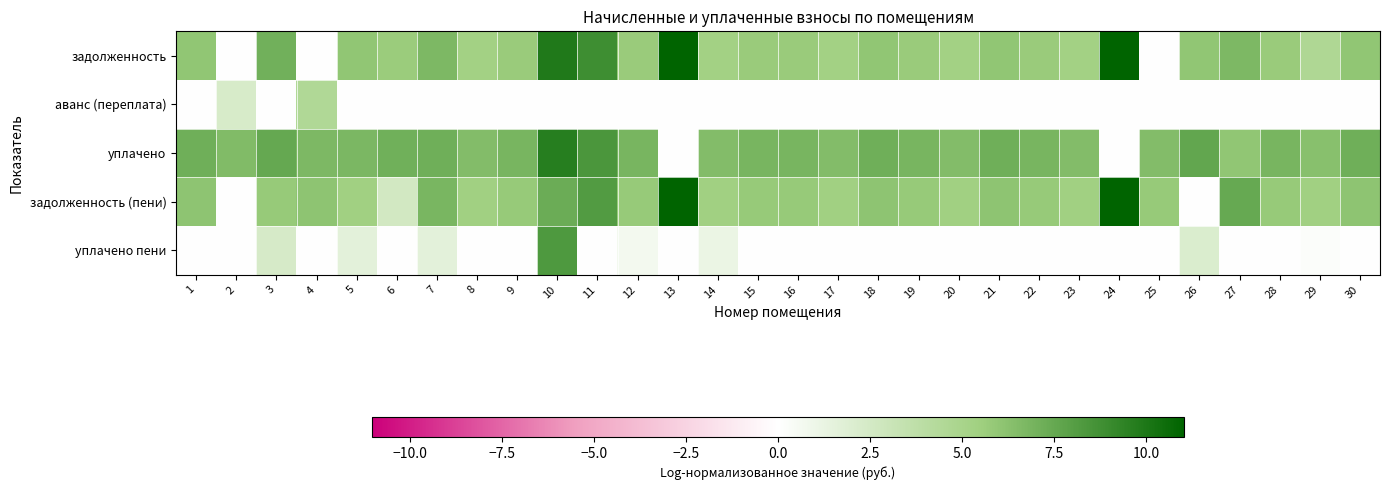

Reading left to right, list all the values displayed in this chart.

задолженность: 1=6.0	2=0.0	3=7.1	4=0.0	5=6.0	6=5.7	7=6.7	8=5.3	9=5.7	10=9.9	11=8.9	12=5.7	13=11.0	14=5.3	15=5.7	16=5.7	17=5.3	18=6.0	19=5.7	20=5.3	21=6.0	22=5.7	23=5.3	24=11.0	25=0.0	26=6.0	27=6.7	28=5.7	29=4.6	30=6.0
аванс (переплата): 1=0.0	2=2.3	3=0.0	4=4.5	5=0.0	6=0.0	7=0.0	8=0.0	9=0.0	10=0.0	11=0.0	12=0.0	13=0.0	14=0.0	15=0.0	16=0.0	17=0.0	18=0.0	19=0.0	20=0.0	21=0.0	22=0.0	23=0.0	24=0.0	25=0.0	26=0.0	27=0.0	28=0.0	29=0.0	30=0.0
уплачено: 1=7.2	2=6.6	3=7.5	4=6.7	5=6.7	6=7.1	7=7.1	8=6.5	9=6.8	10=9.7	11=8.4	12=6.8	13=0.0	14=6.5	15=6.8	16=6.8	17=6.5	18=7.2	19=6.8	20=6.5	21=7.2	22=6.8	23=6.5	24=0.0	25=6.5	26=7.6	27=6.0	28=6.8	29=6.3	30=7.2
задолженность (пени): 1=6.1	2=0.0	3=5.8	4=6.1	5=5.4	6=2.6	7=6.8	8=5.4	9=5.8	10=7.3	11=8.1	12=5.8	13=11.0	14=5.4	15=5.8	16=5.8	17=5.4	18=6.1	19=5.8	20=5.4	21=6.1	22=5.8	23=5.4	24=11.0	25=5.8	26=0.0	27=7.5	28=5.8	29=5.4	30=6.1
уплачено пени: 1=0.0	2=0.0	3=2.4	4=0.0	5=1.6	6=0.0	7=1.6	8=0.0	9=0.0	10=8.3	11=0.0	12=0.7	13=0.0	14=1.2	15=0.0	16=0.0	17=0.0	18=0.0	19=0.0	20=0.0	21=0.0	22=0.0	23=0.0	24=0.0	25=0.0	26=2.1	27=0.0	28=0.0	29=0.2	30=0.0